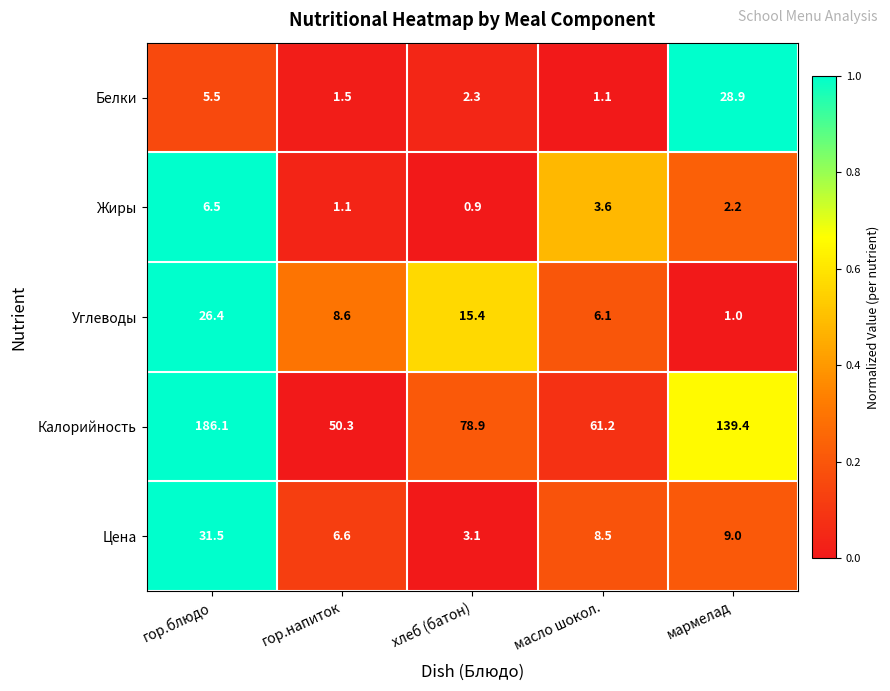

Reading left to right, extract all data points from this chart.

Белки: гор.блюдо=5.5	гор.напиток=1.5	хлеб (батон)=2.3	масло шокол.=1.1	мармелад=28.9
Жиры: гор.блюдо=6.5	гор.напиток=1.1	хлеб (батон)=0.9	масло шокол.=3.6	мармелад=2.2
Углеводы: гор.блюдо=26.4	гор.напиток=8.6	хлеб (батон)=15.4	масло шокол.=6.1	мармелад=1.0
Калорийность: гор.блюдо=186.1	гор.напиток=50.3	хлеб (батон)=78.9	масло шокол.=61.2	мармелад=139.4
Цена: гор.блюдо=31.5	гор.напиток=6.6	хлеб (батон)=3.1	масло шокол.=8.5	мармелад=9.0